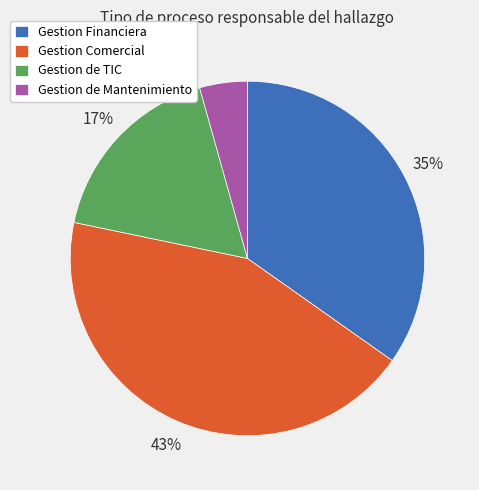

Does Gestion de TIC account for over 50% of the chart?

No